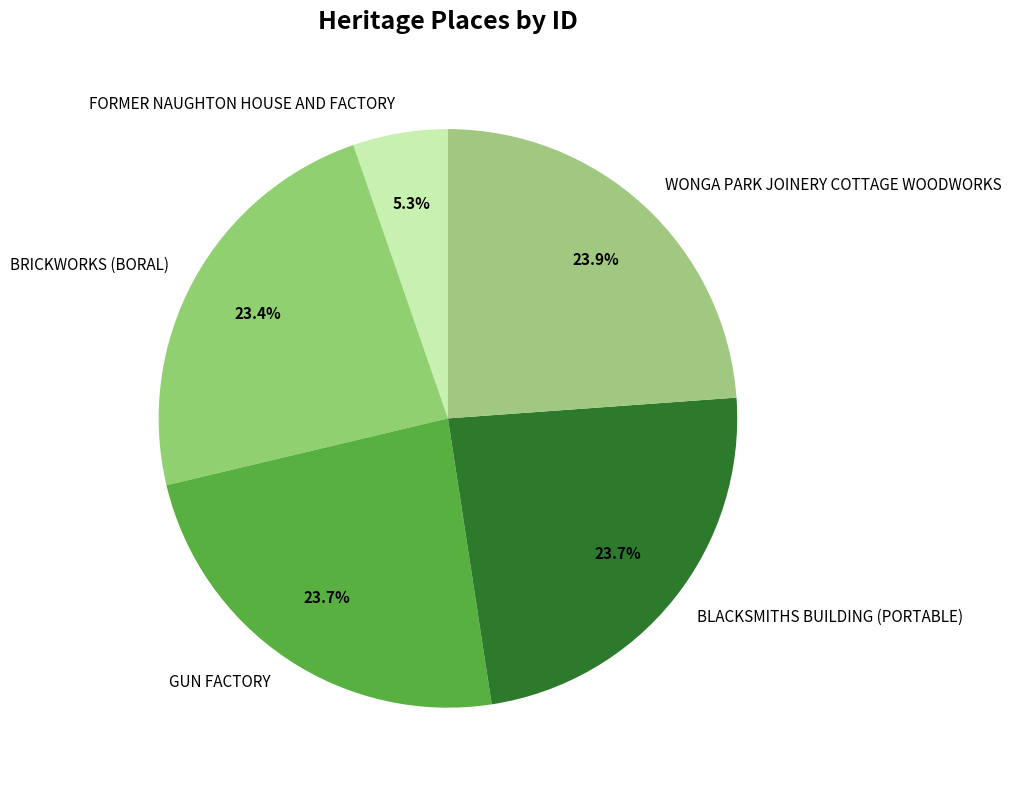

What percentage is the FORMER NAUGHTON HOUSE AND FACTORY slice, to the nearest percent?

5%